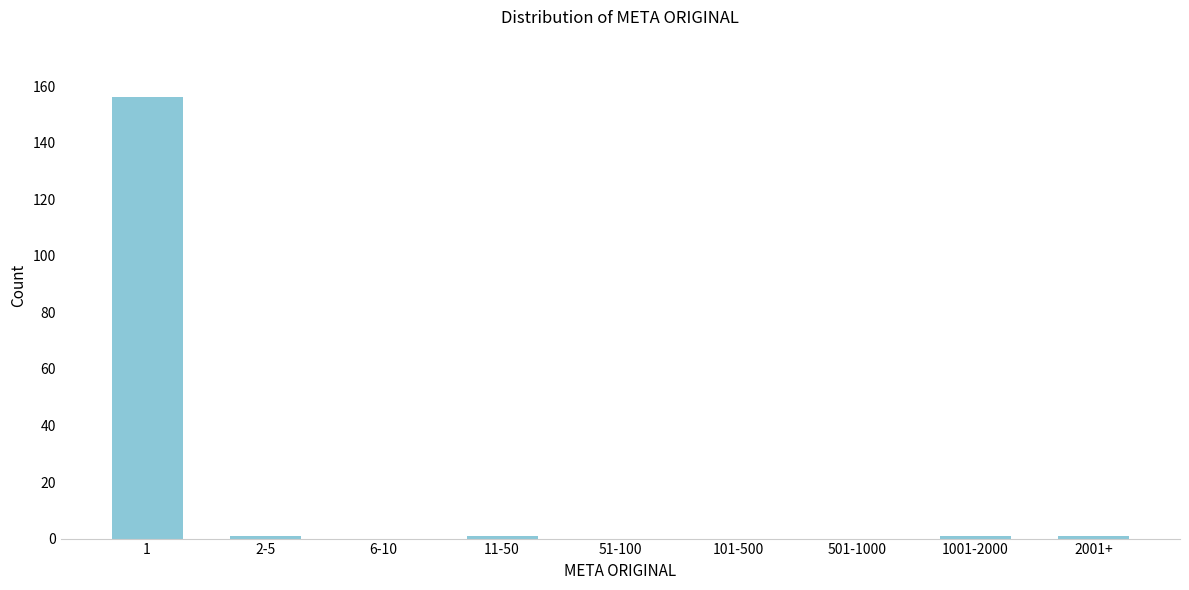

Reading left to right, list all the values displayed in this chart.

1=156	2-5=1	6-10=0	11-50=1	51-100=0	101-500=0	501-1000=0	1001-2000=1	2001+=1